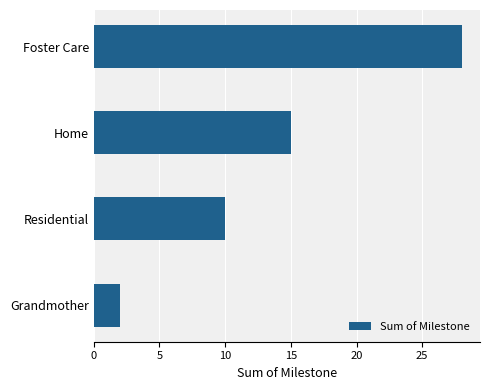

What is the ratio of the value at Residential to the value at Home?

0.7